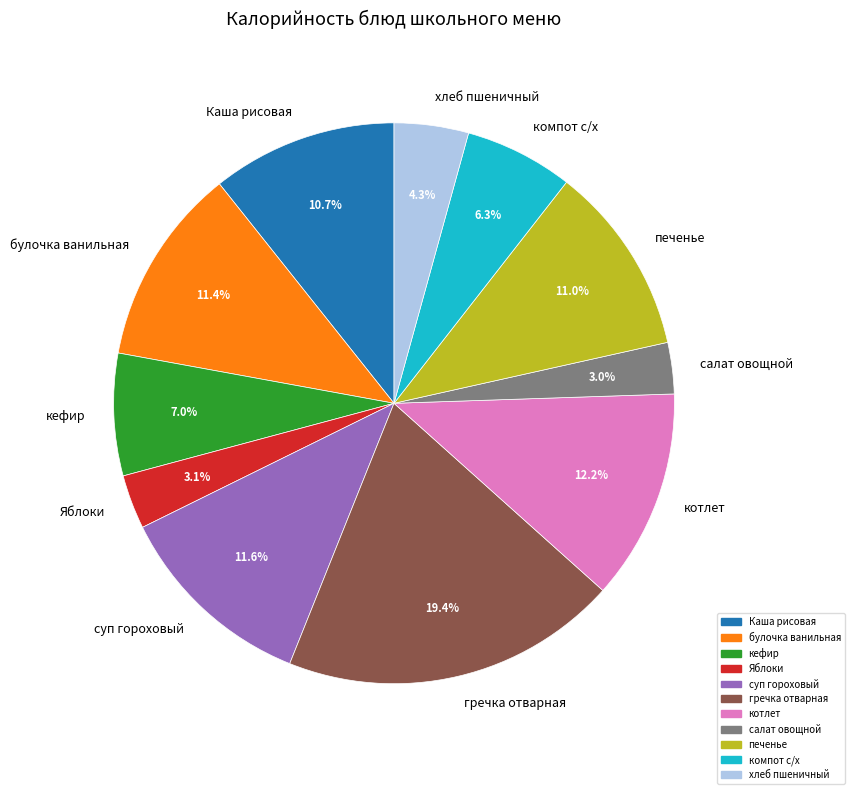

Is there any slice that represents more than half of the pie?

No